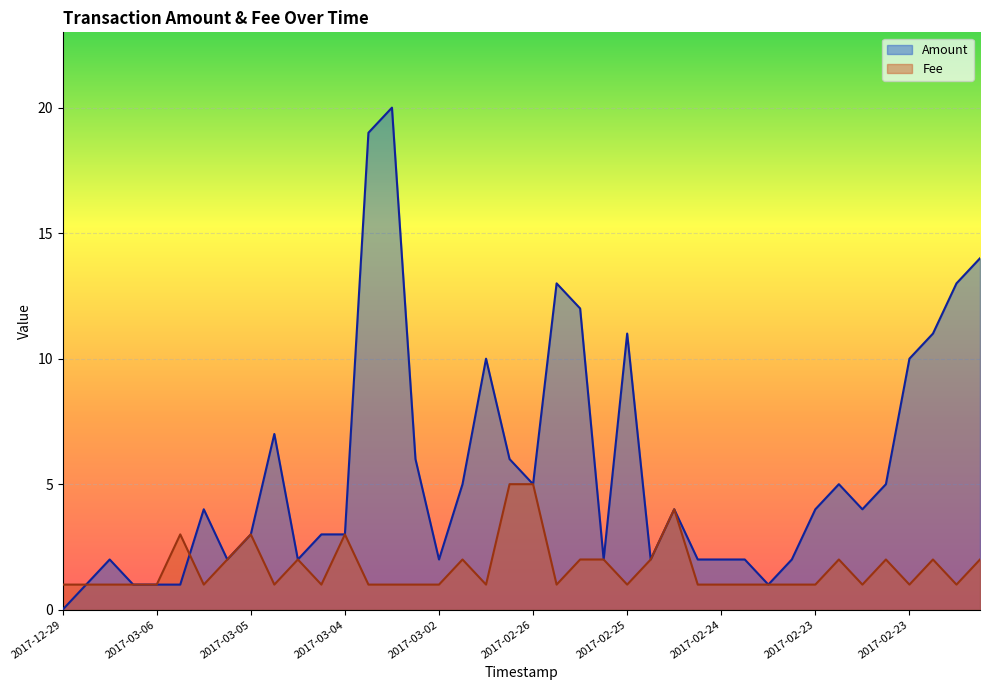

What are all the series names shown in the legend?

Amount, Fee